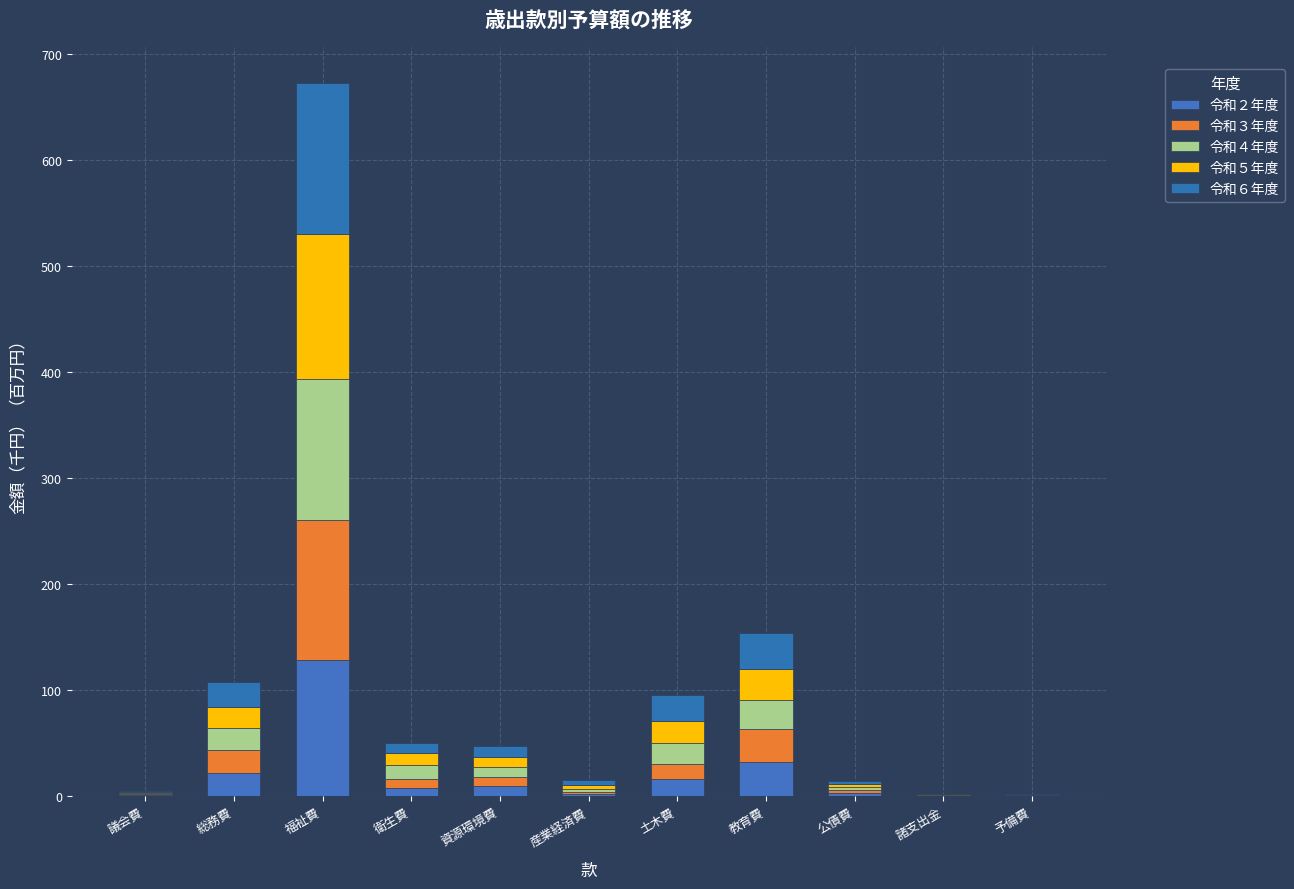

Are the bars grouped side by side (vs. stacked)?

No